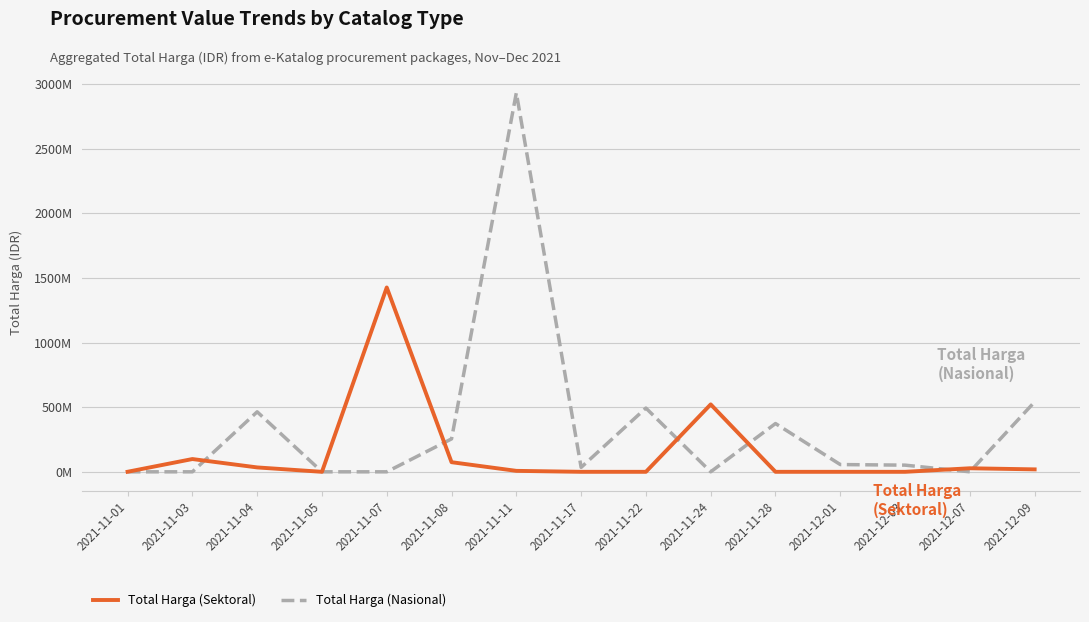

What are all the series names shown in the legend?

Total Harga (Sektoral), Total Harga (Nasional)